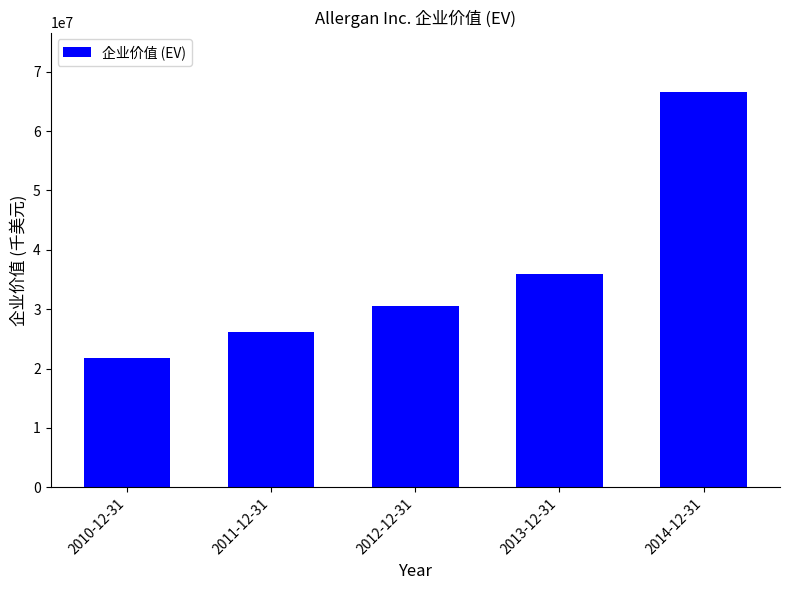

Between 2013-12-31 and 2014-12-31, which is larger?

2014-12-31